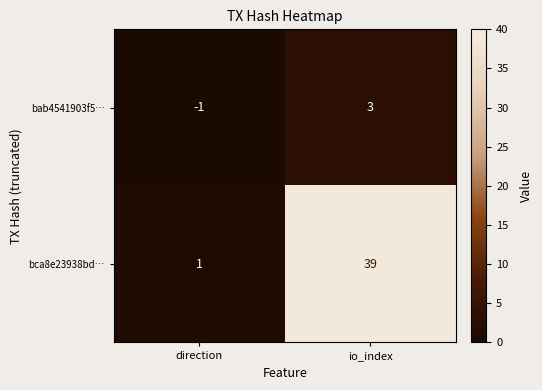

Which series has the widest spread of values?

bca8e23938bd…